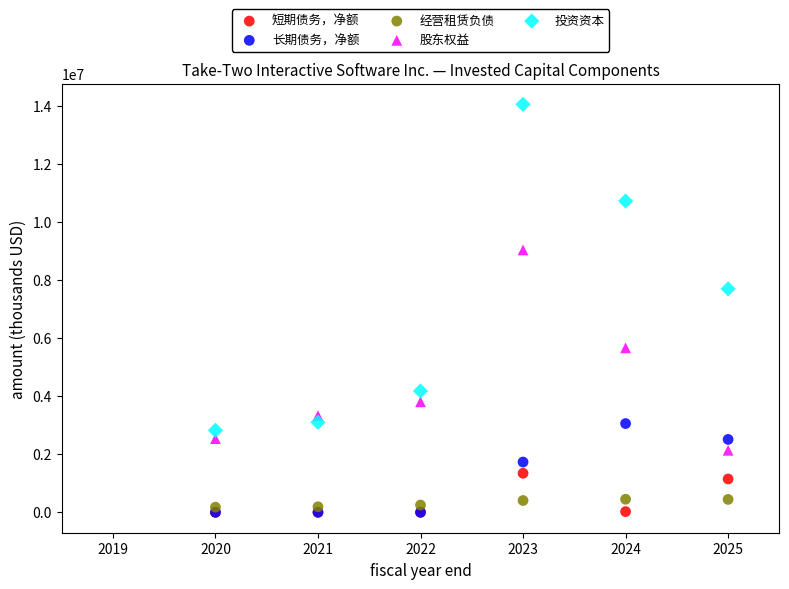

Across all series, what Y value is closest to 7030300?

7701100